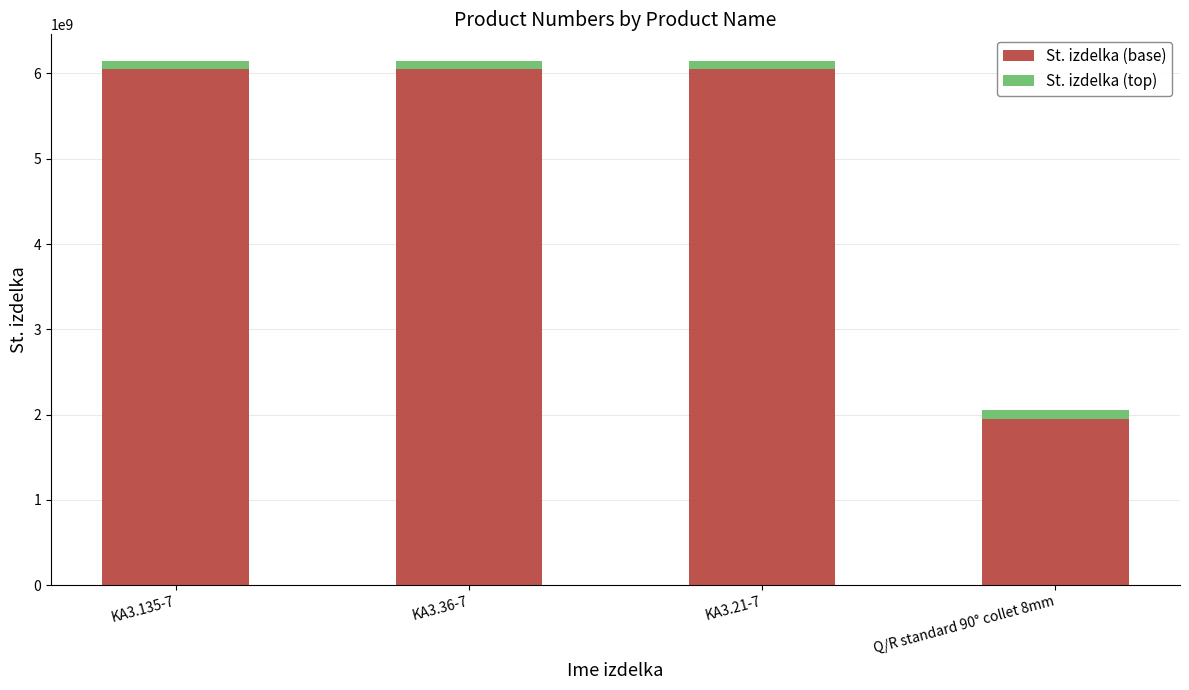

Does the chart contain any negative values?

No